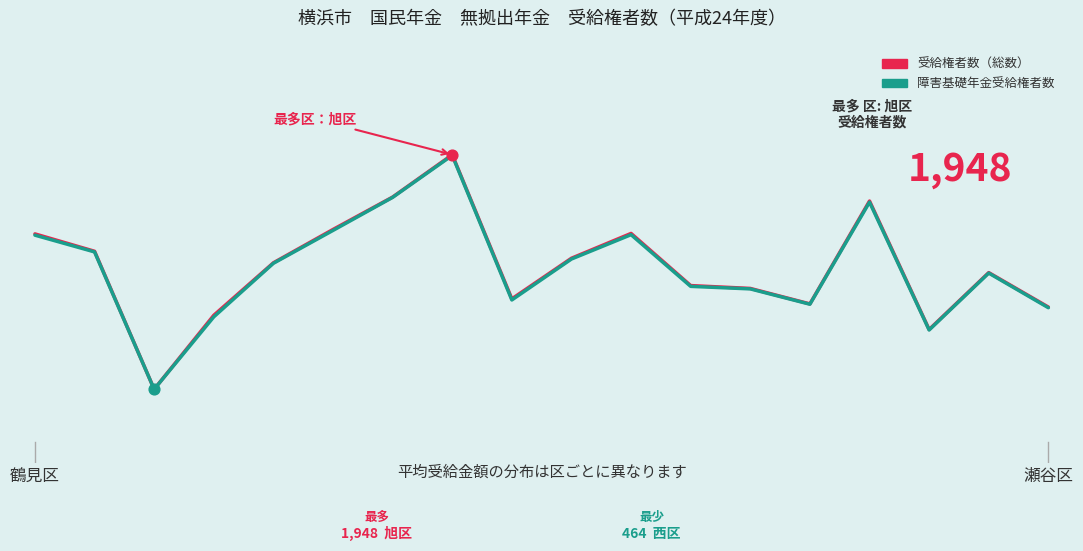

What are all the series names shown in the legend?

受給権者数（総数）, 障害基礎年金受給権者数